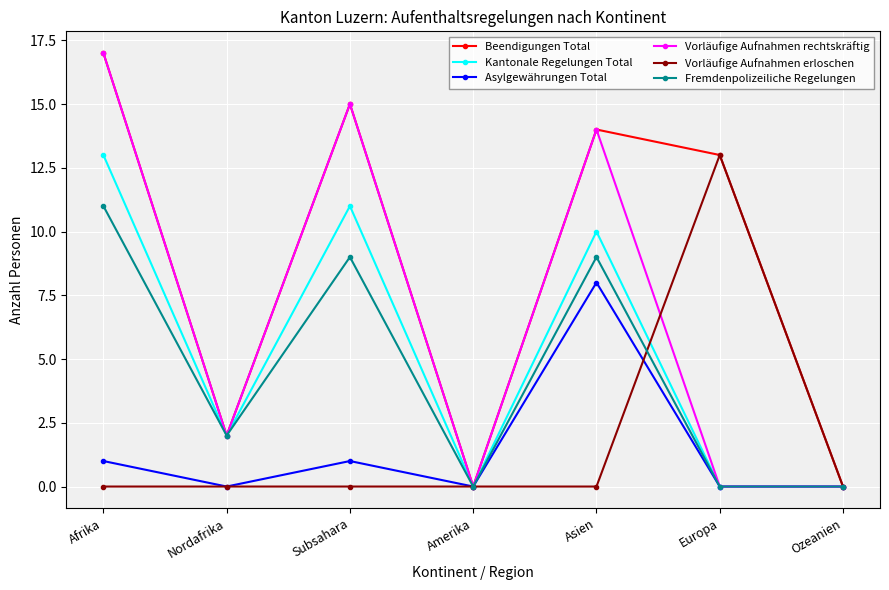

True or false: Asylgewährungen Total has a value of 0 at Europa.

True